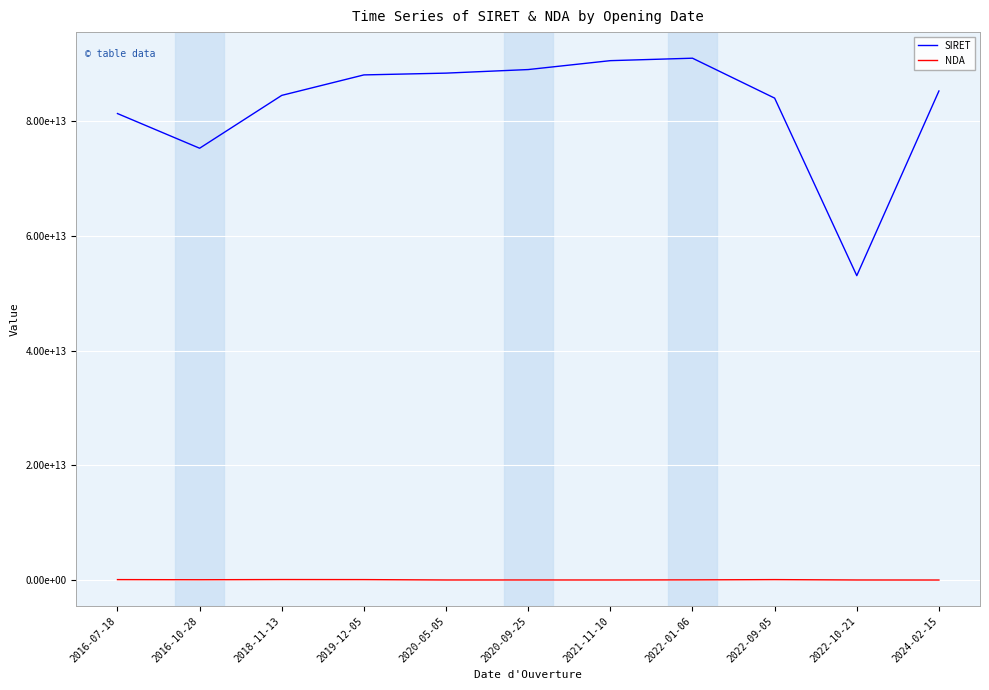

At which category does SIRET reach its first local valley?

2016-10-28